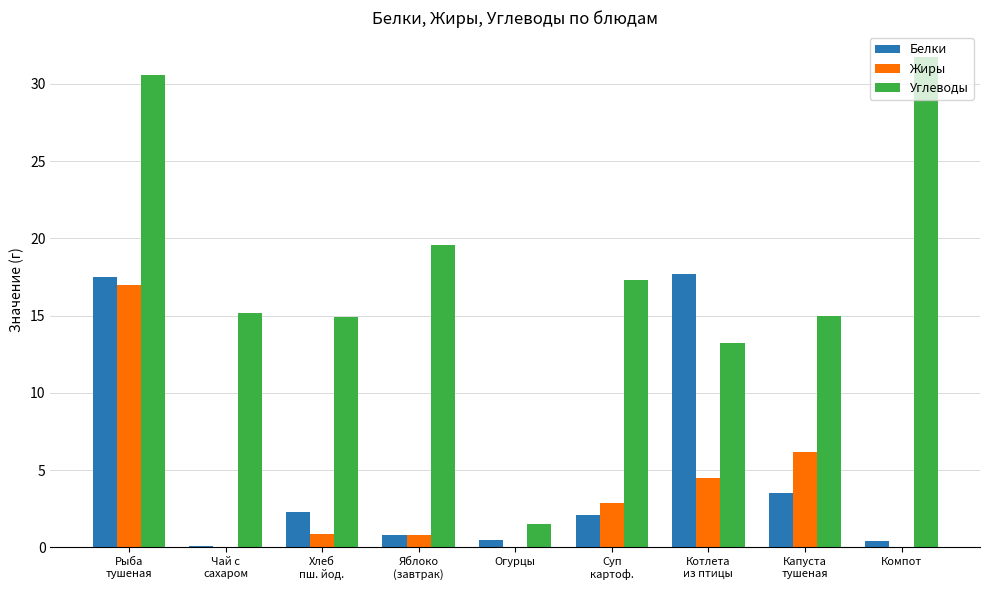

The value of Жиры at Компот is 5.6. True or false?

False